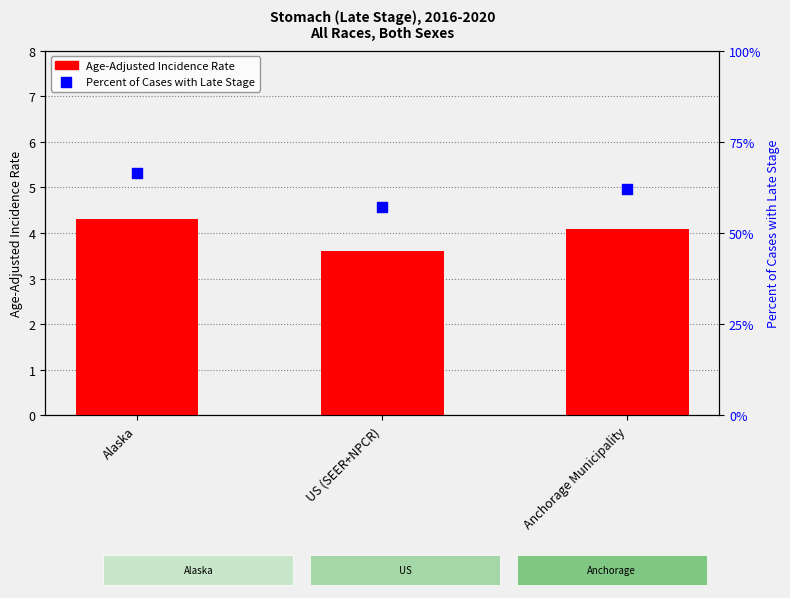

What is the total value across all series at Anchorage Municipality?

66.2